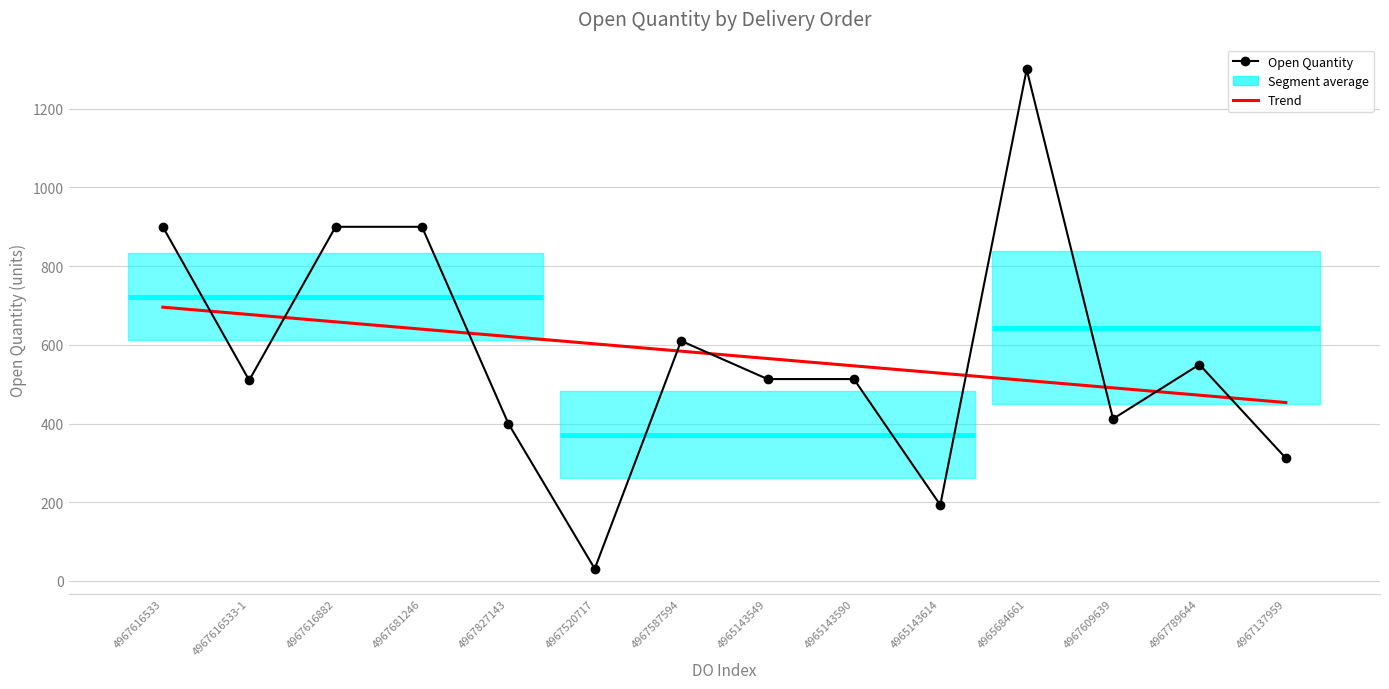

At 4965143590, list the series in order from largest to smallest.

Trend, Open Quantity